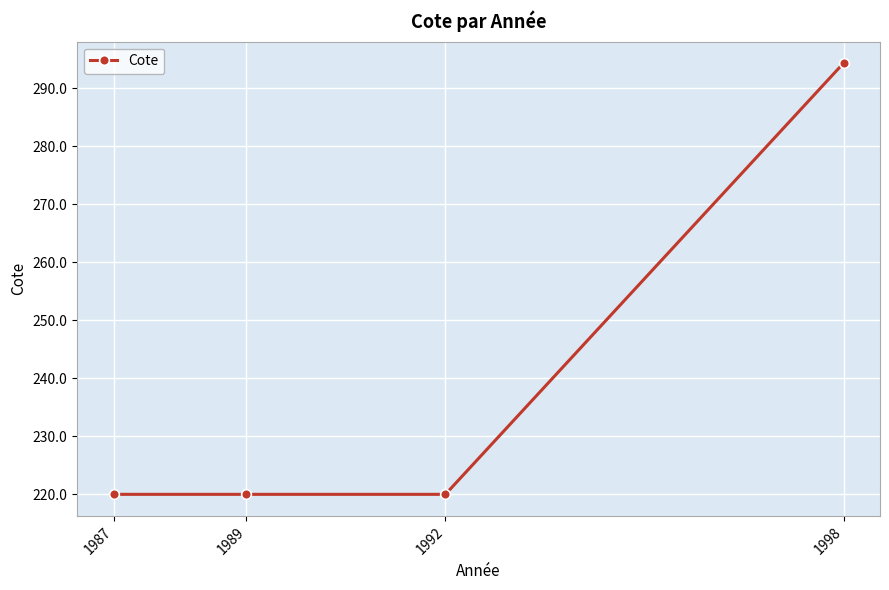

What is the minimum value shown in the chart?

220.0